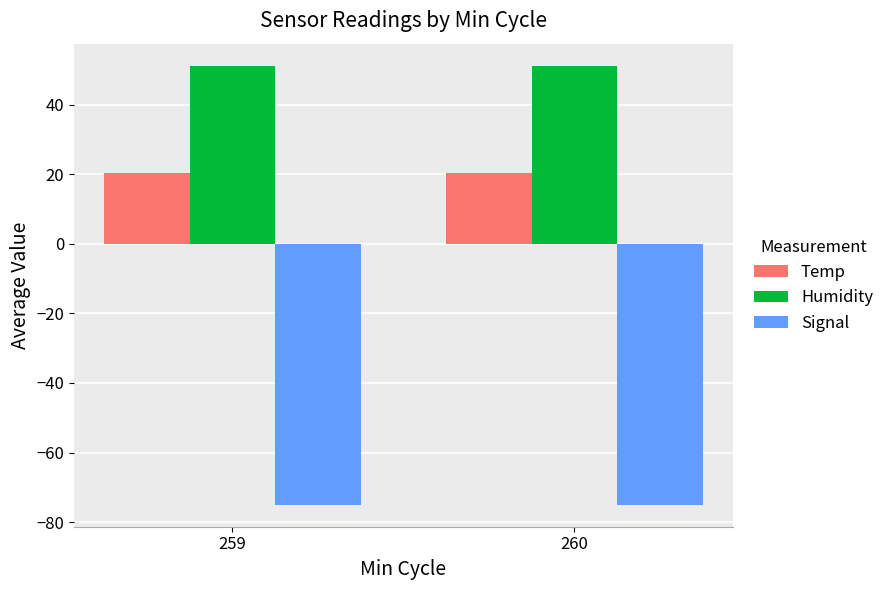

What is the spread (max minus min) of values at 259?

126.1